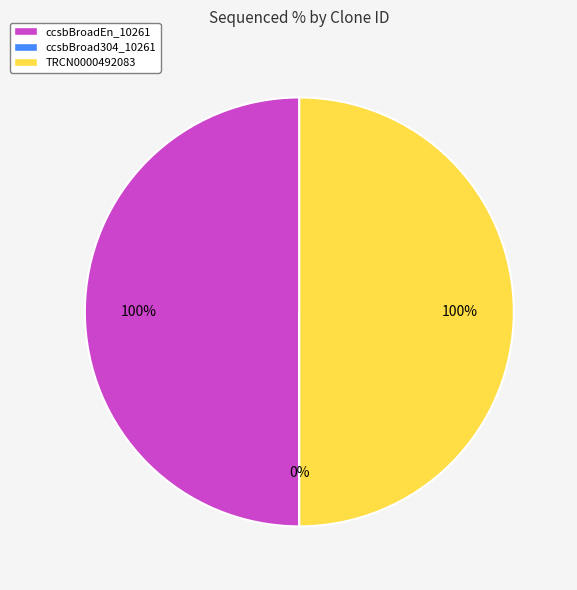

What percentage do TRCN0000492083 and ccsbBroadEn_10261 together represent?

100.0%